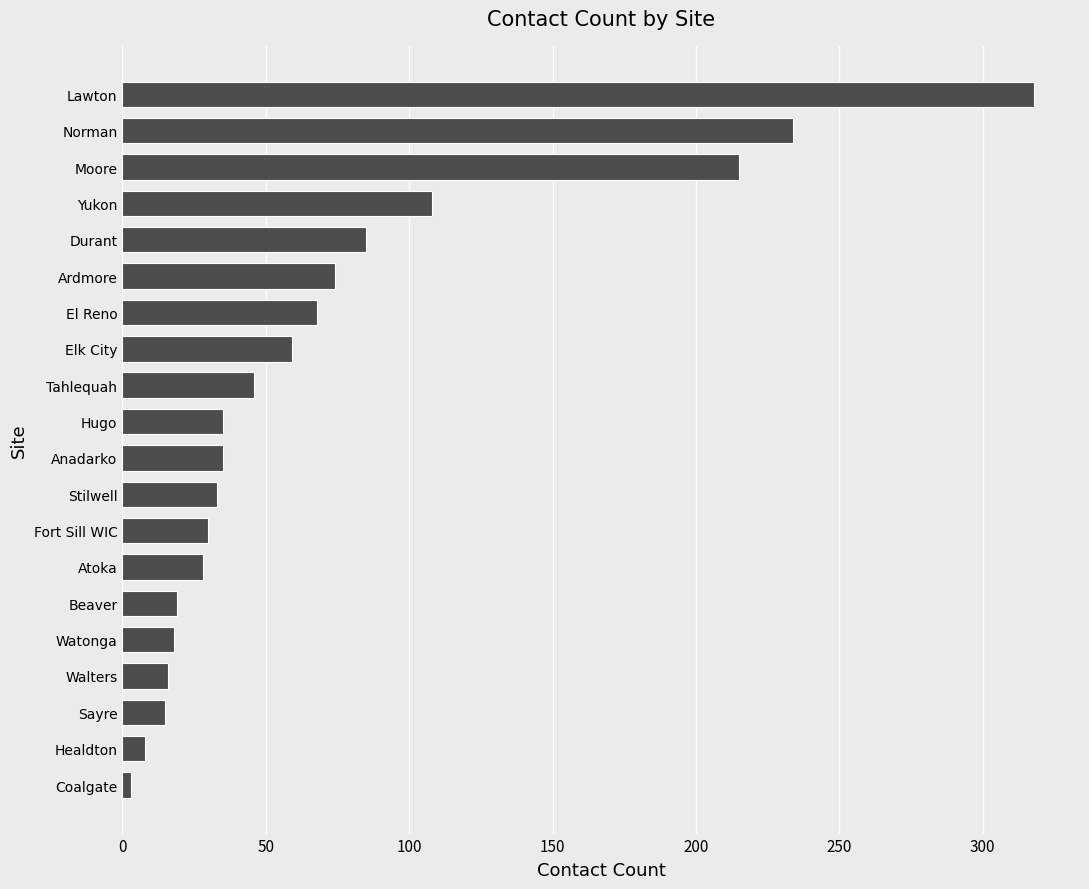

Is it true that the value at Atoka is 13?

False